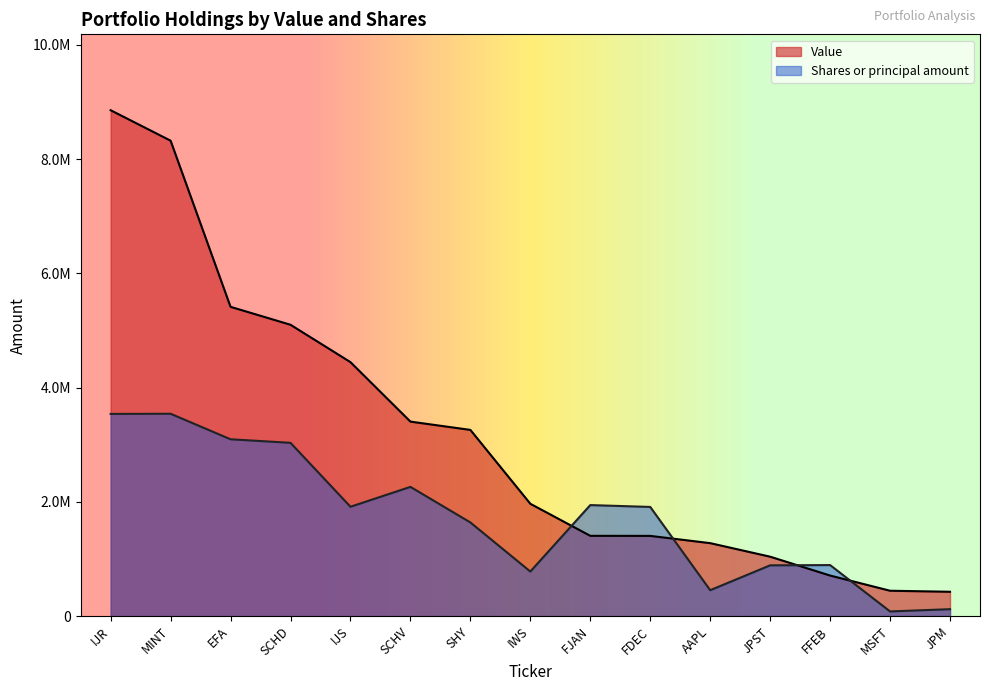

Where is Value nearest to the value 4640000?

IJS